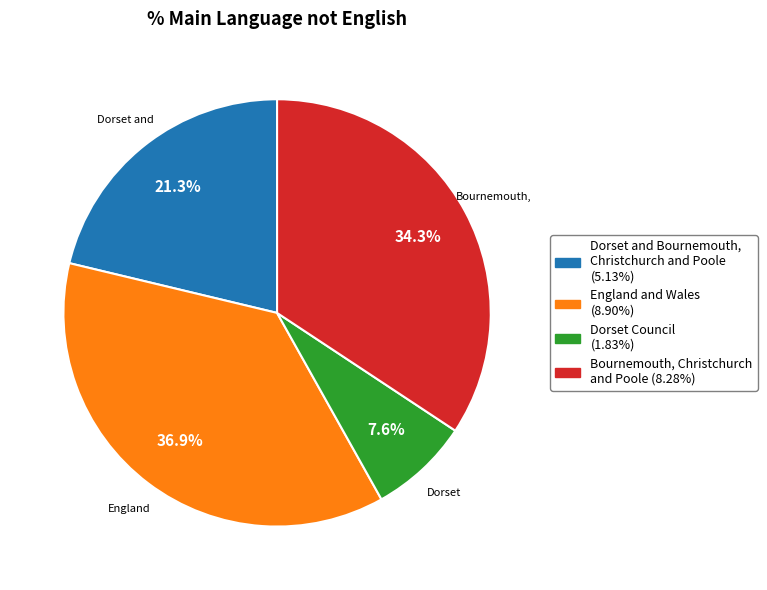

To the nearest percent, what is the difference between the largest and smallest slice percentages?

29%